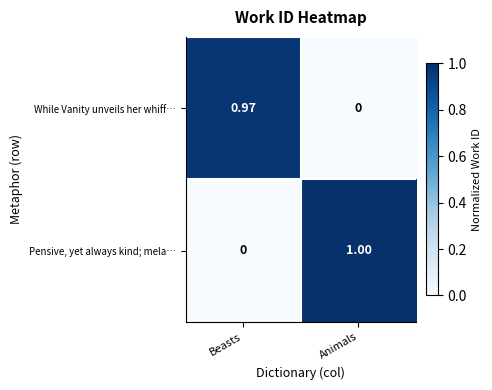

At which label does Pensive, yet always kind; mela… reach its peak?

Animals